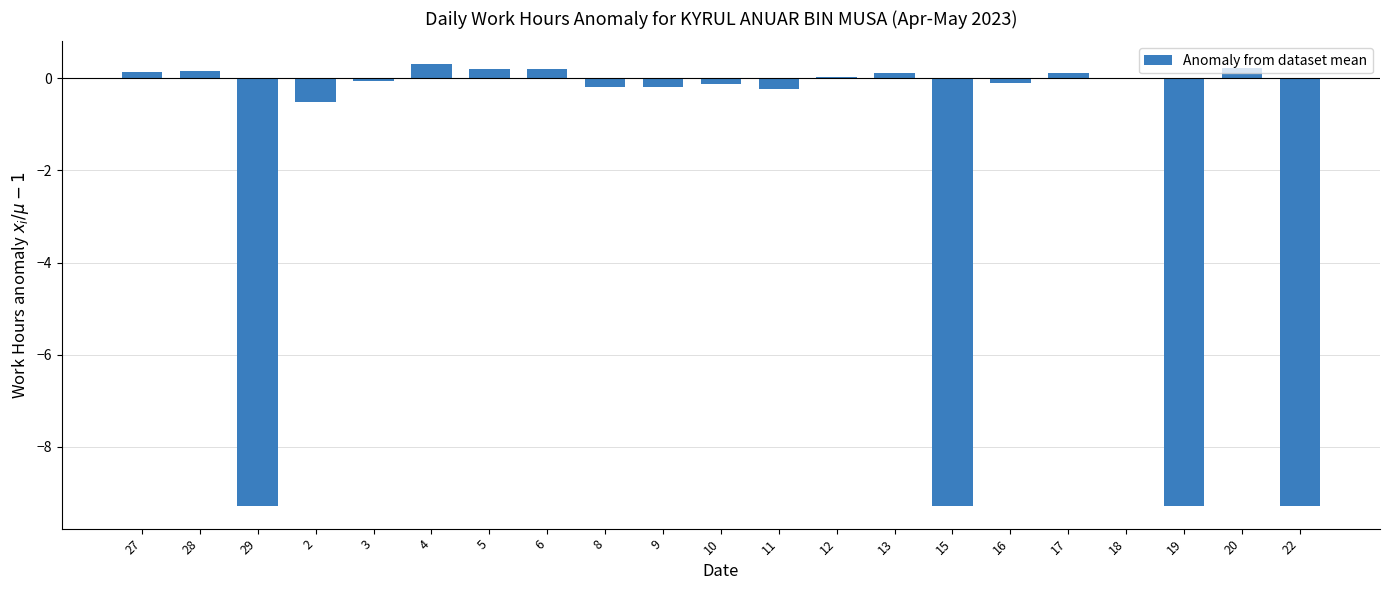

True or false: the data shows -0.1 at 16.

True